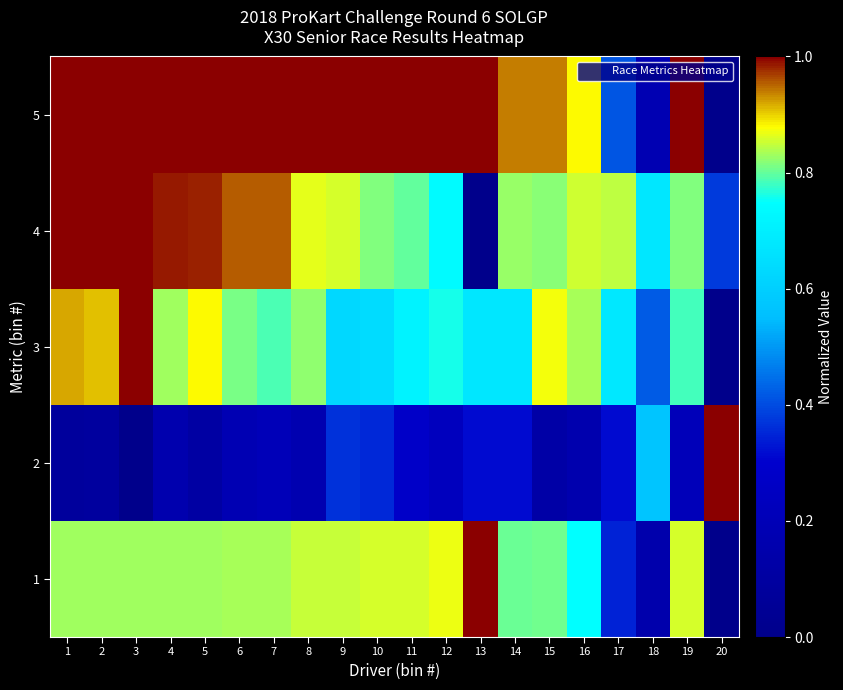

Reading right to left, list all the values displayed in this chart.

1: 20=0.0	19=0.9	18=0.1	17=0.3	16=0.7	15=0.8	14=0.8	13=1.0	12=0.9	11=0.9	10=0.9	9=0.8	8=0.8	7=0.8	6=0.8	5=0.8	4=0.8	3=0.8	2=0.8	1=0.8
2: 20=1.0	19=0.2	18=0.6	17=0.3	16=0.2	15=0.1	14=0.3	13=0.3	12=0.2	11=0.3	10=0.4	9=0.4	8=0.2	7=0.2	6=0.2	5=0.1	4=0.2	3=0.0	2=0.1	1=0.1
3: 20=0.0	19=0.8	18=0.4	17=0.7	16=0.8	15=0.9	14=0.7	13=0.7	12=0.8	11=0.7	10=0.6	9=0.6	8=0.8	7=0.8	6=0.8	5=0.9	4=0.8	3=1.0	2=0.9	1=0.9
4: 20=0.4	19=0.8	18=0.7	17=0.8	16=0.9	15=0.8	14=0.8	13=0.0	12=0.7	11=0.8	10=0.8	9=0.9	8=0.9	7=1.0	6=1.0	5=1.0	4=1.0	3=1.0	2=1.0	1=1.0
5: 20=0.0	19=1.0	18=0.2	17=0.4	16=0.9	15=0.9	14=0.9	13=1.0	12=1.0	11=1.0	10=1.0	9=1.0	8=1.0	7=1.0	6=1.0	5=1.0	4=1.0	3=1.0	2=1.0	1=1.0